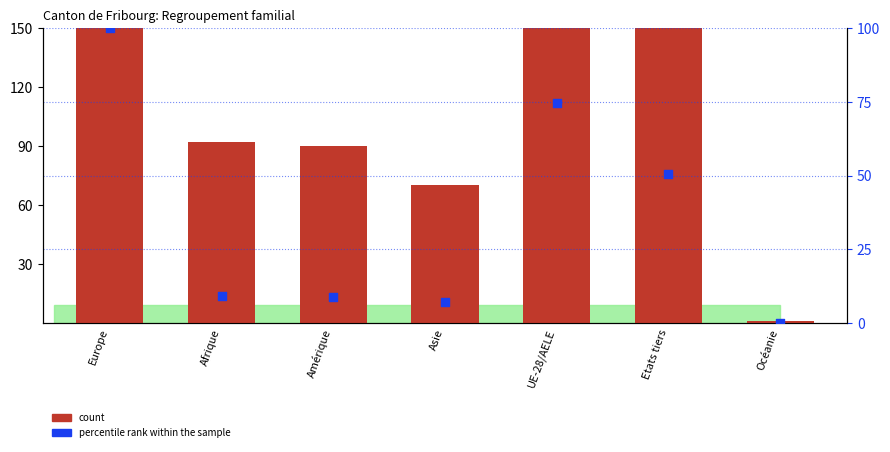

At which category is the sum across all series the highest?

Europe